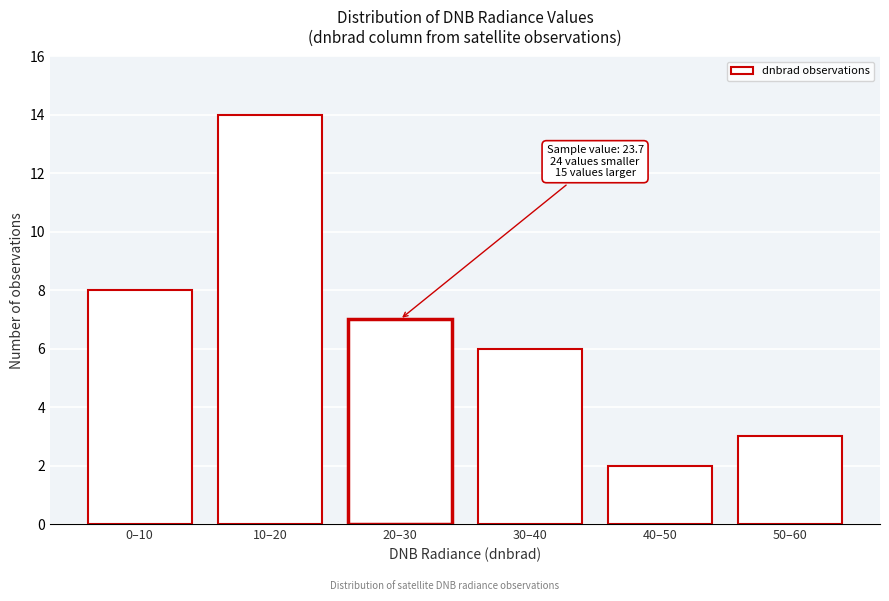

Reading left to right, transcribe all the data shown in this chart.

8	14	7	6	2	3